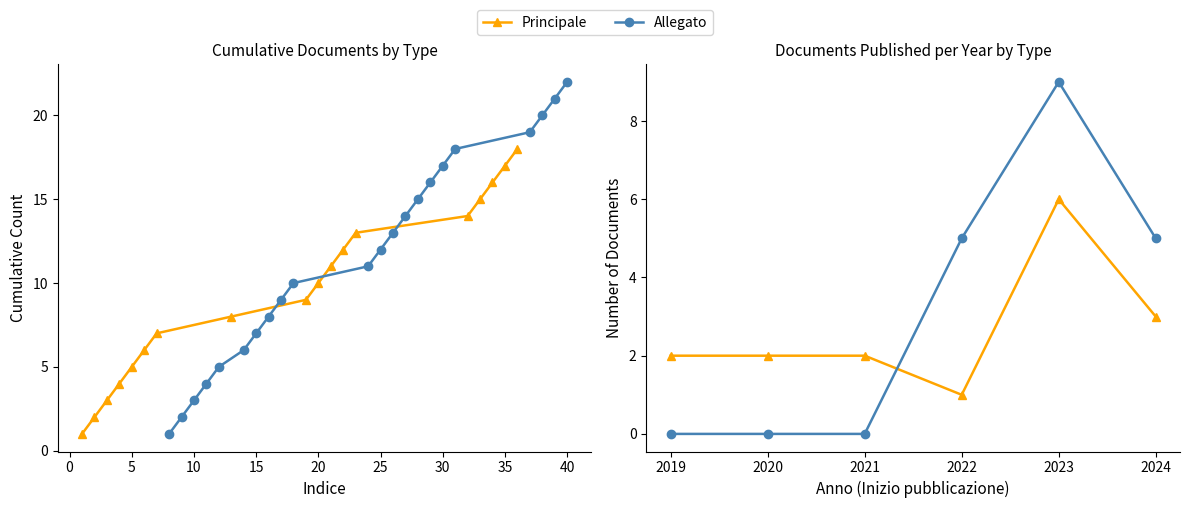

How many lines are shown in the chart?

2